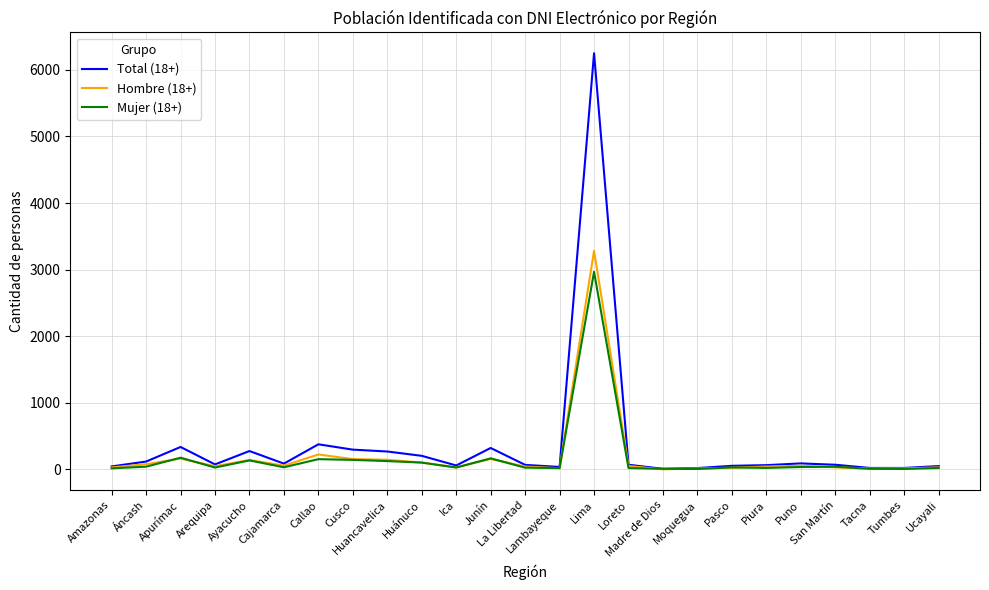

List the series in order of their peak value, highest first.

Total (18+), Hombre (18+), Mujer (18+)